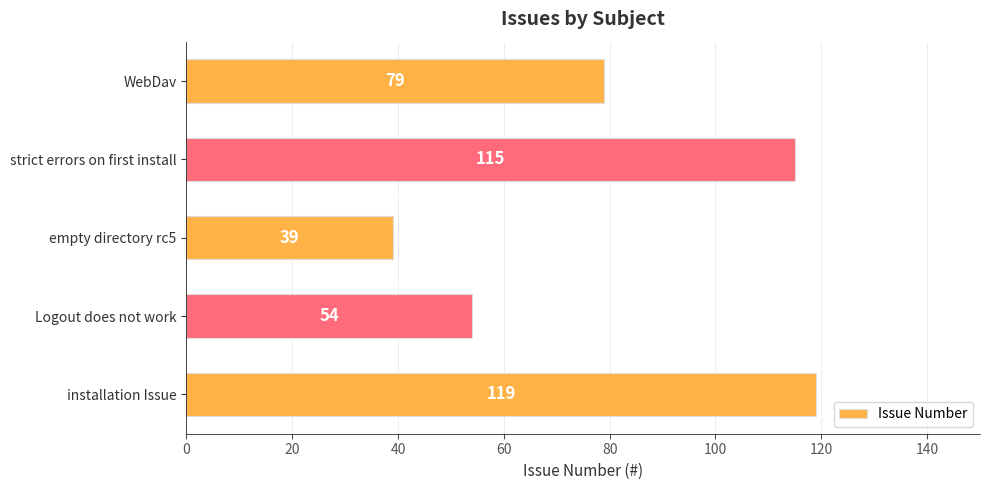

What is the change in value from installation Issue to Logout does not work?

-65